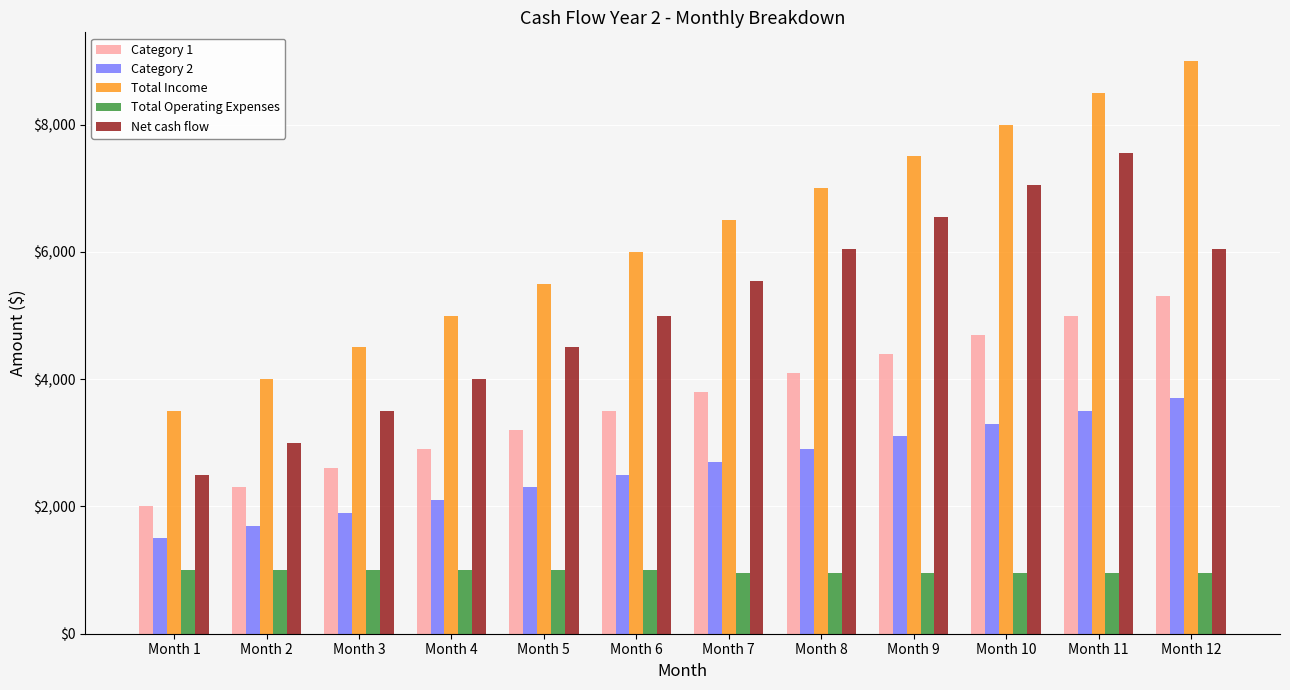

Which series has the largest total across all categories?

Total Income